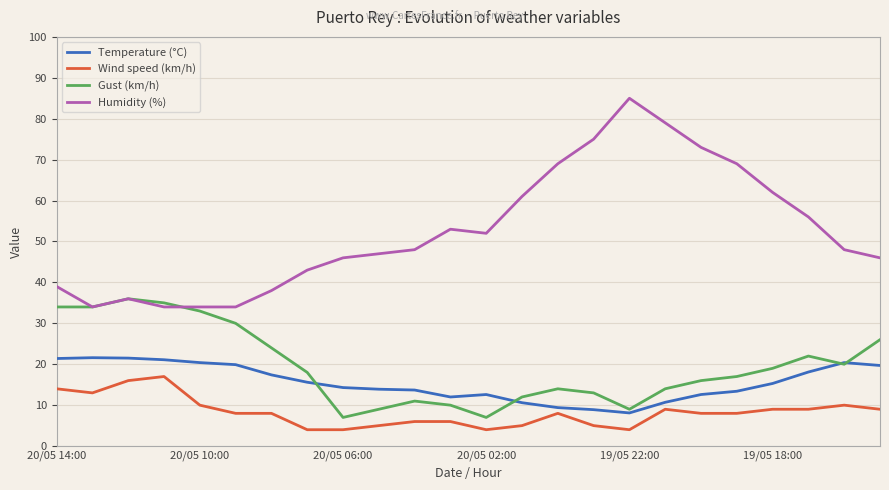

List the series in order of their peak value, lowest first.

Wind speed (km/h), Temperature (°C), Gust (km/h), Humidity (%)